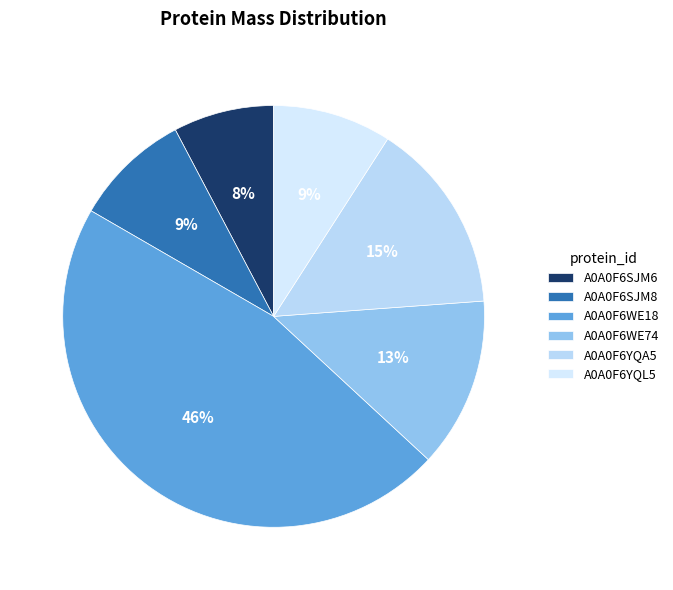

The A0A0F6SJM6 slice represents 1% of the pie. True or false?

False